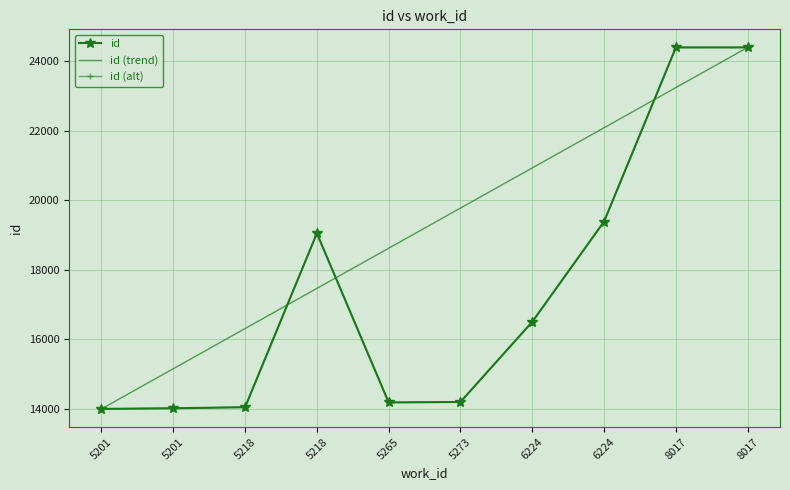

In id (alt), how many points are lower than both neighbors (excluding endpoints)?

1